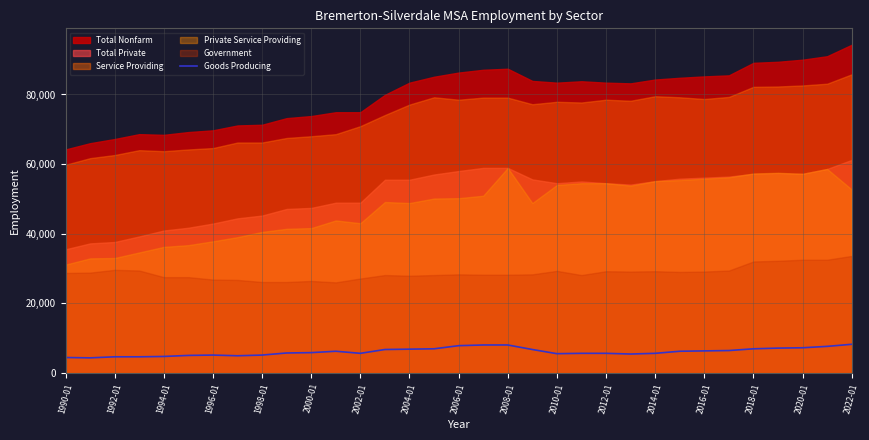

What is the highest value of the Goods Producing series?

8200